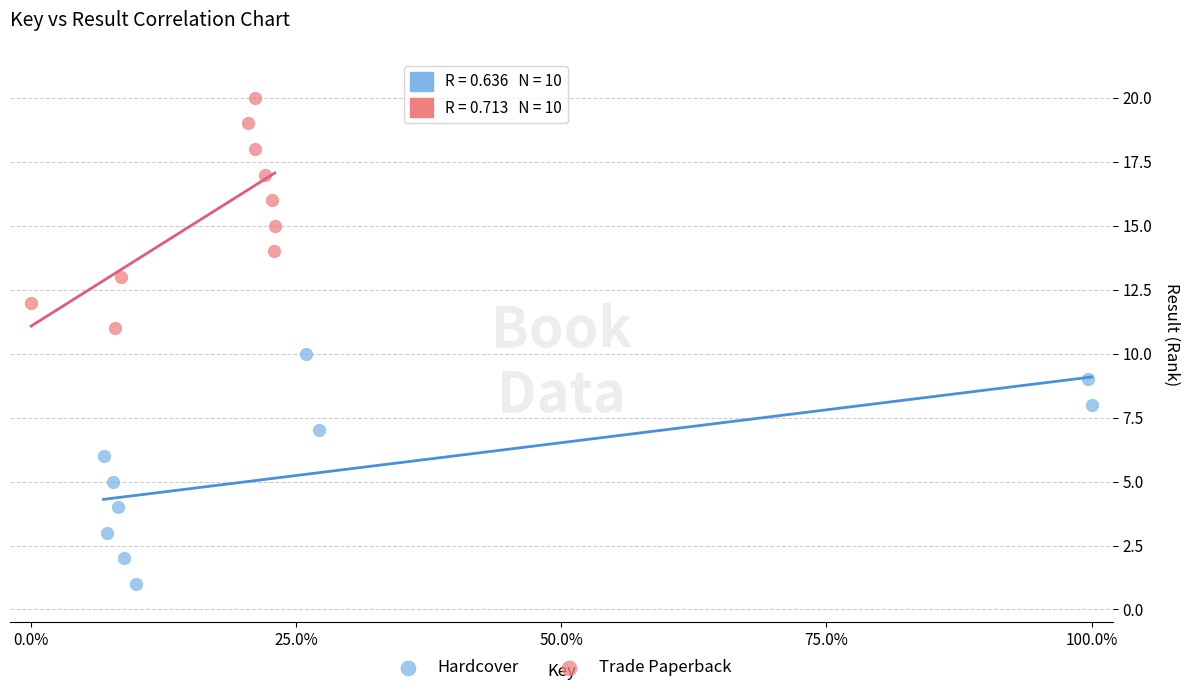

What are all the series names shown in the legend?

Hardcover, Trade Paperback